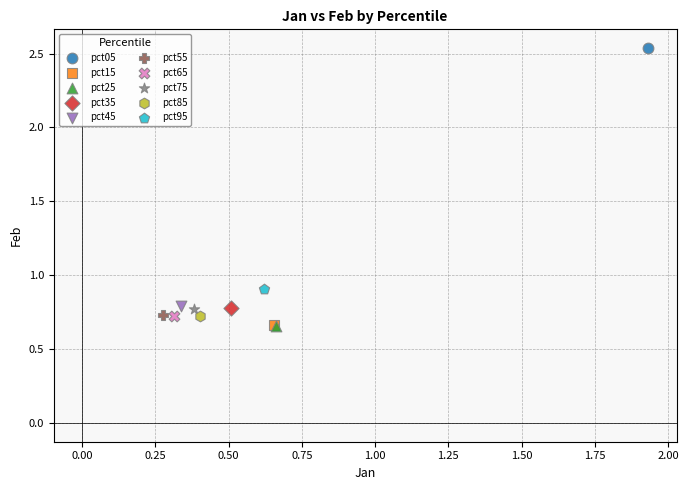

What are all the series names shown in the legend?

pct05, pct15, pct25, pct35, pct45, pct55, pct65, pct75, pct85, pct95